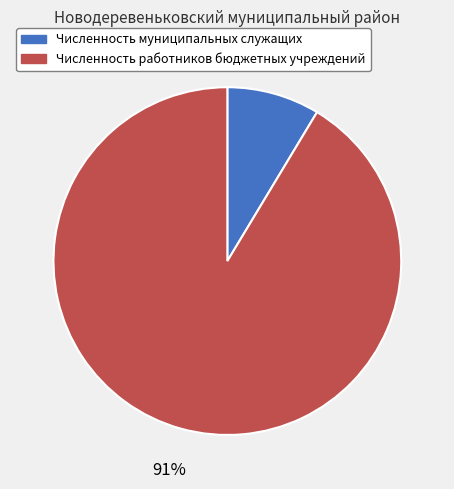

What is the largest slice in the pie chart?

Численность работников бюджетных учреждений